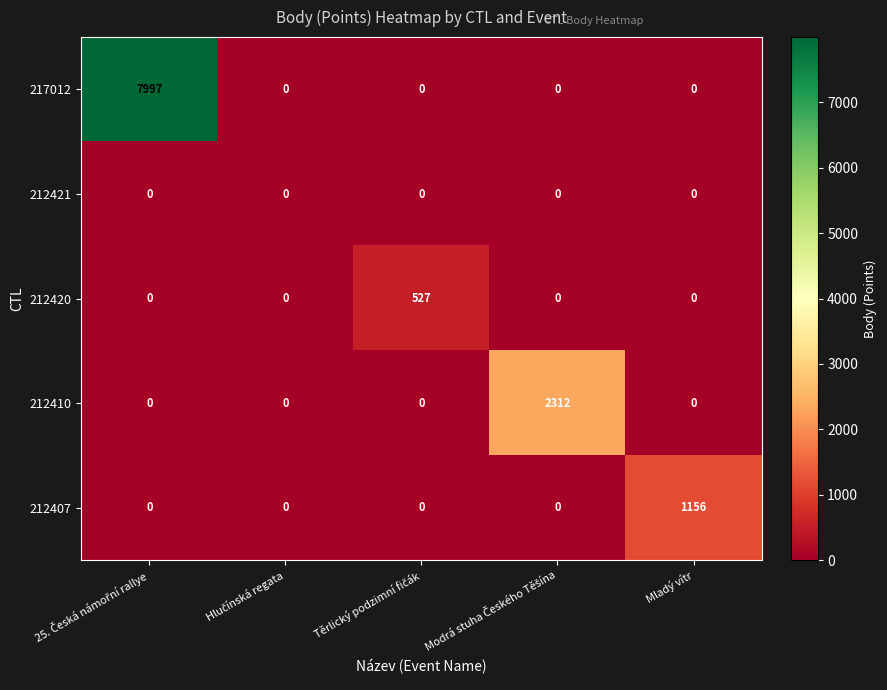

Which series has the largest total across all categories?

217012